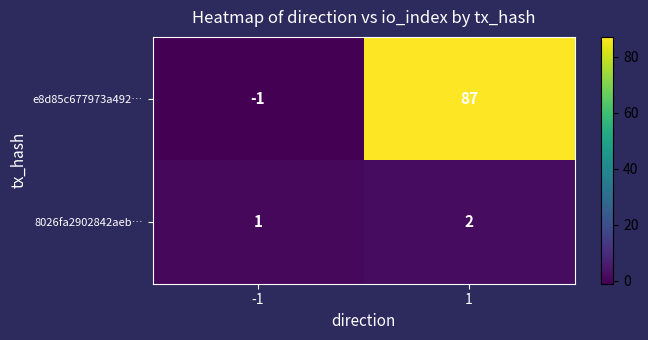

How many categories are shown in the chart?

2